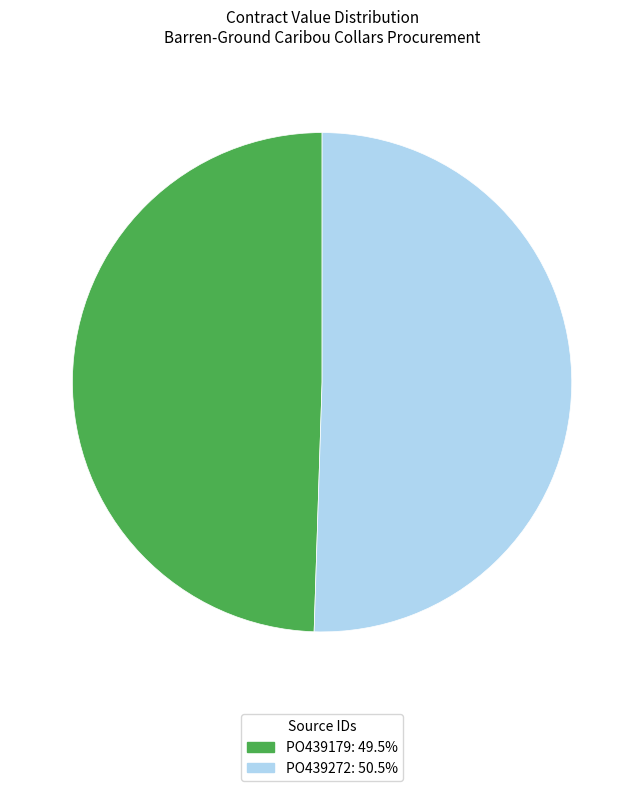

Approximately how many times larger is the value at PO439272 compared to PO439179?

1.0